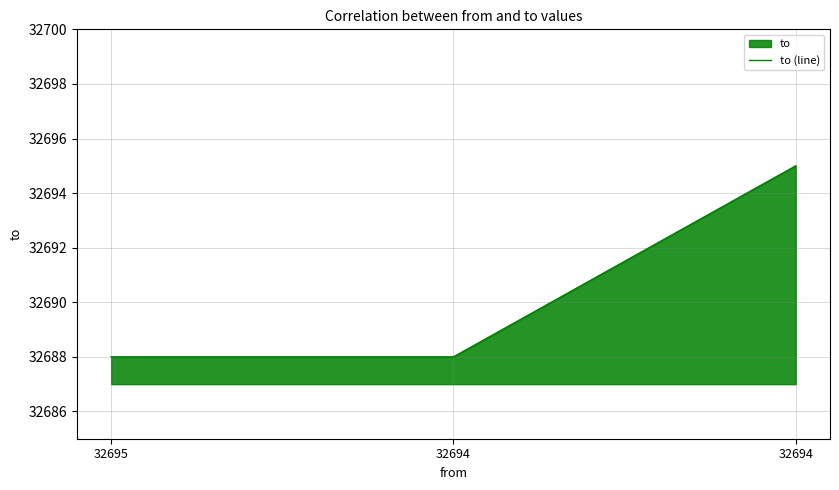

How many series are shown in this chart?

1